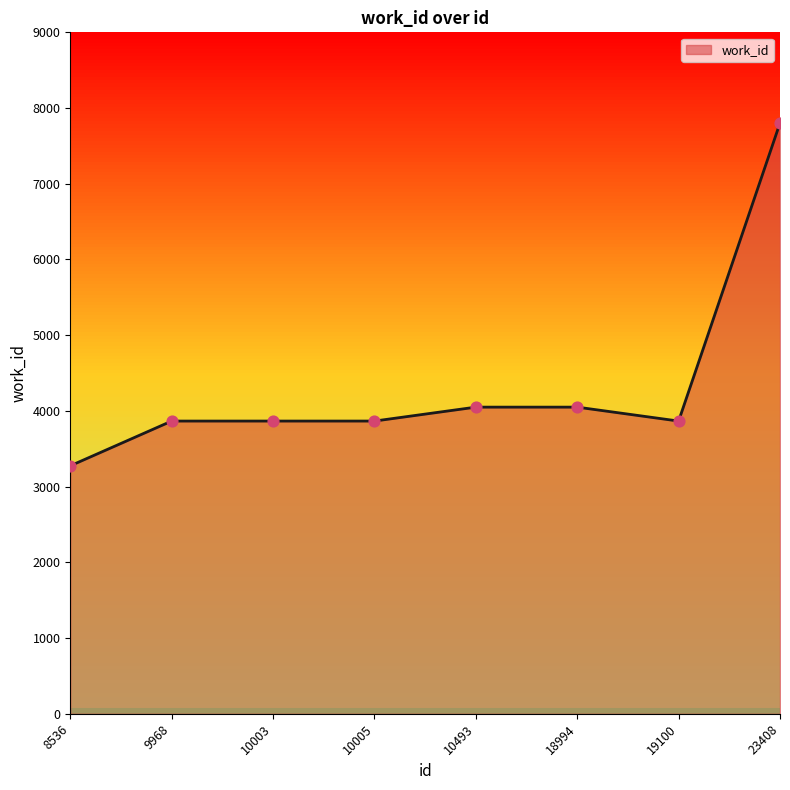

What is the ratio of the value at 10005 to the value at 19100?

1.0